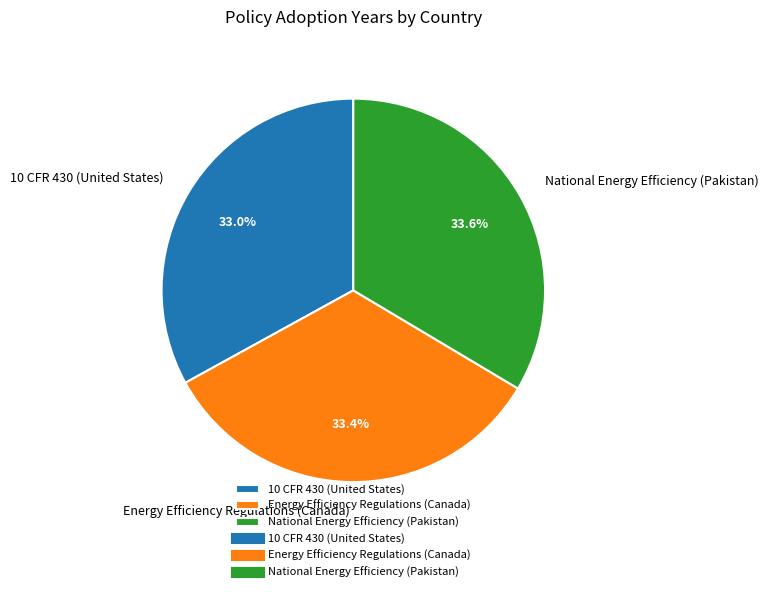

How many segments does this pie chart have?

3